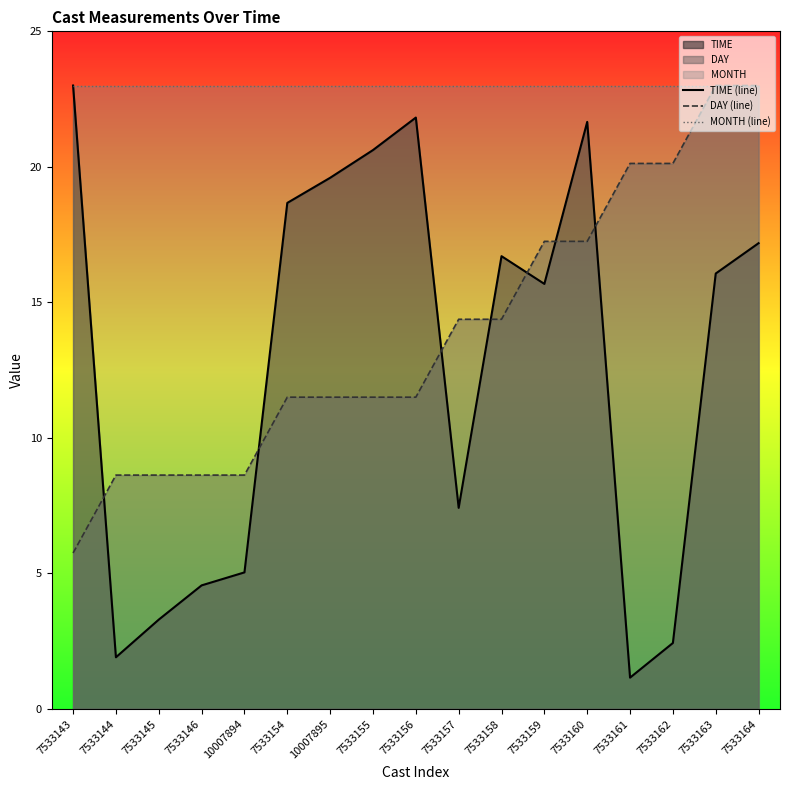

True or false: MONTH (line) and DAY (line) intersect in this chart.

False